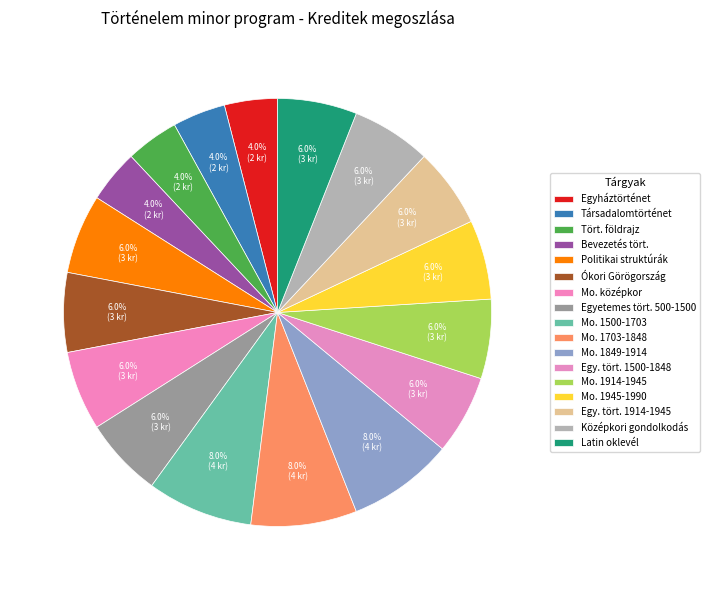

How many slices are in this pie chart?

17